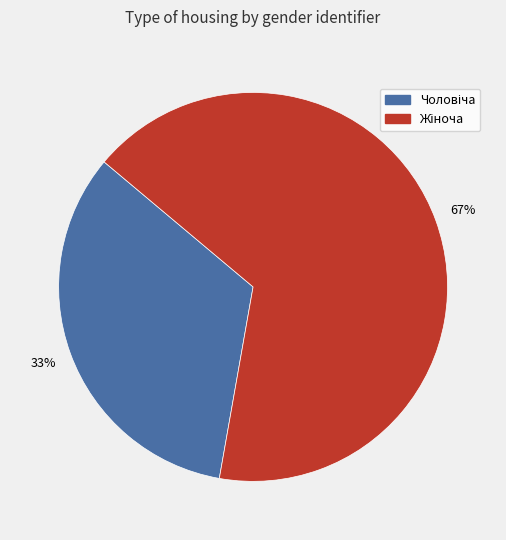

Is there a majority slice in this chart?

Yes